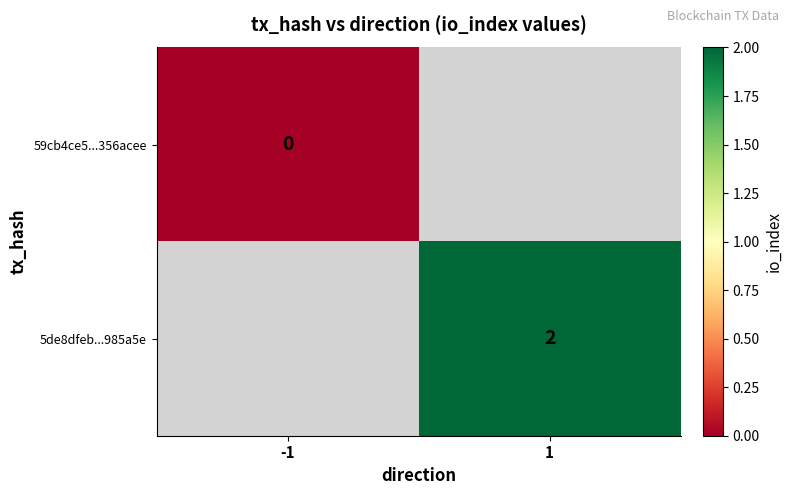

The 5de8dfeb...985a5e series shows 1.1 at 1. True or false?

False